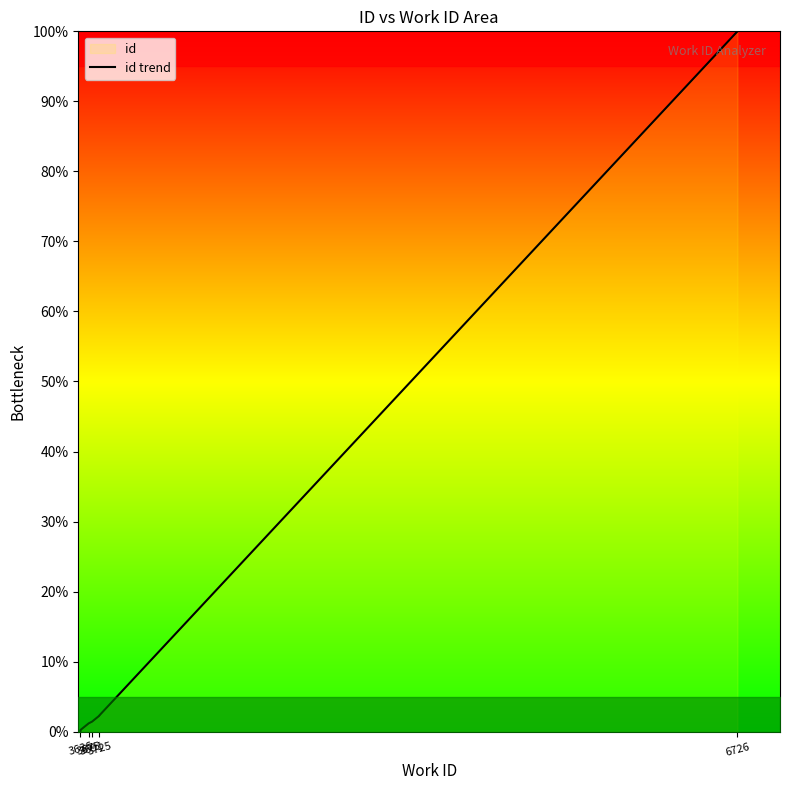

What is the difference between the maximum and minimum values?

100.0